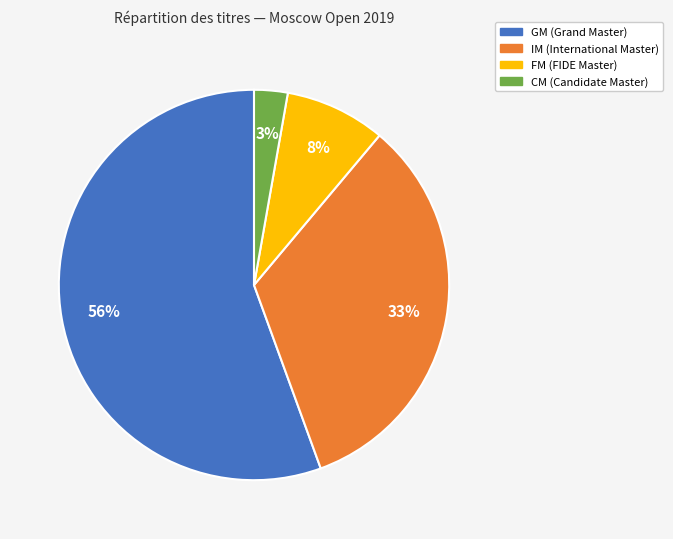

Count the number of slices in the pie.

4